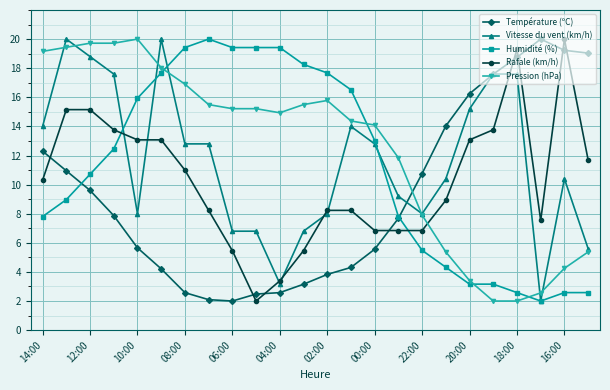

What is the highest value of the Rafale (km/h) series?

20.0